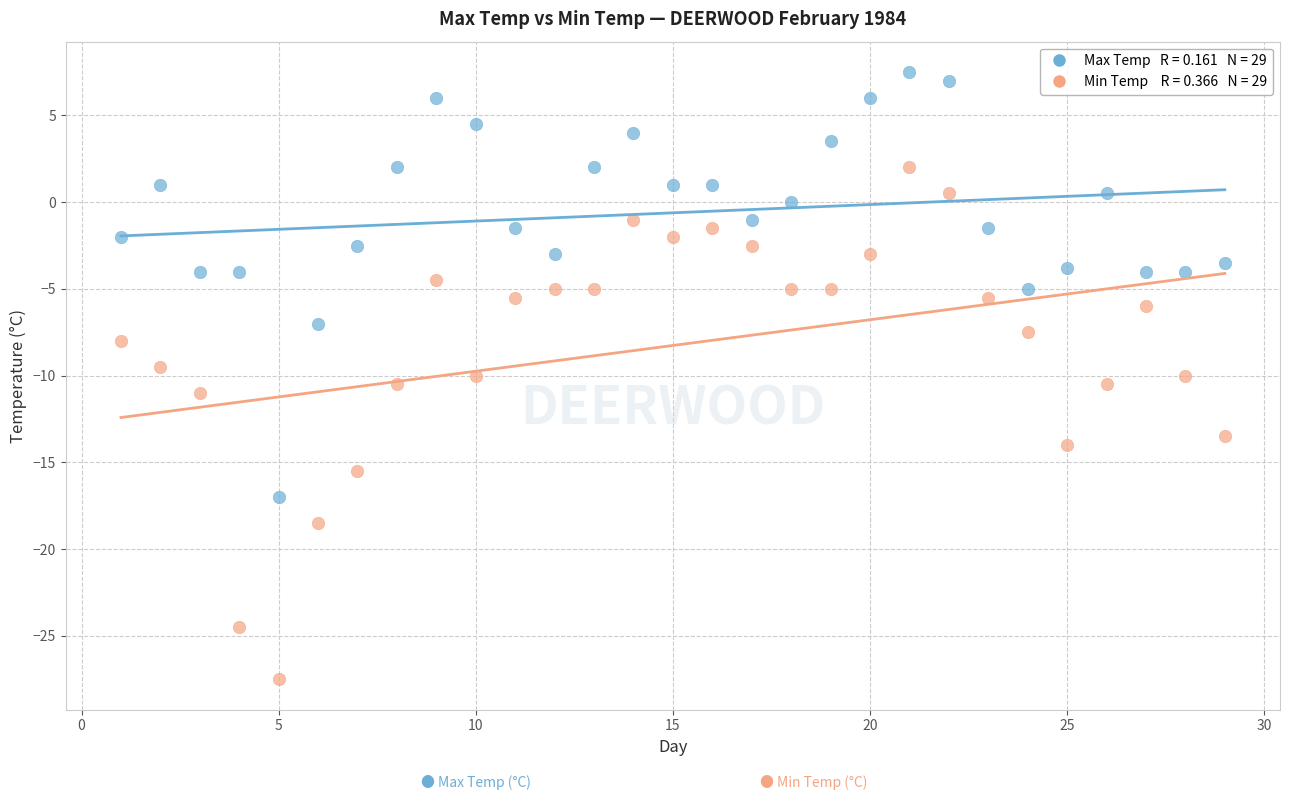

Across all data points, what is the range of X values (max minus min)?

28.0